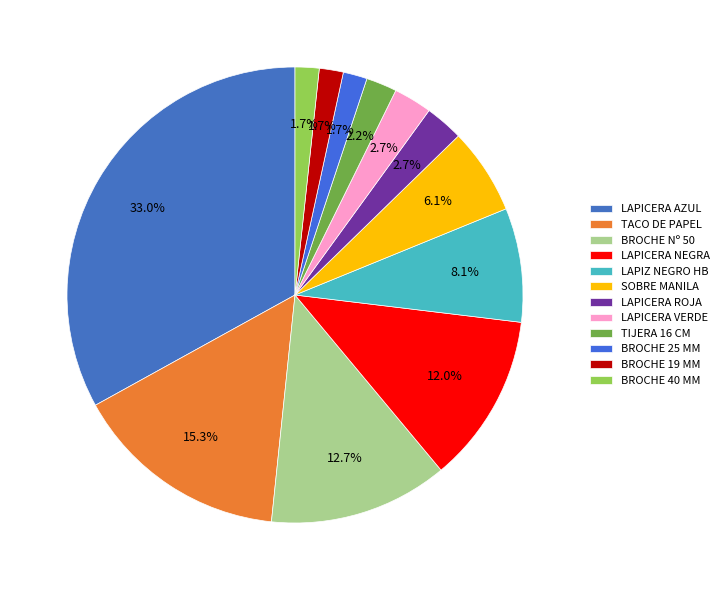

Which slice is the largest?

LAPICERA AZUL